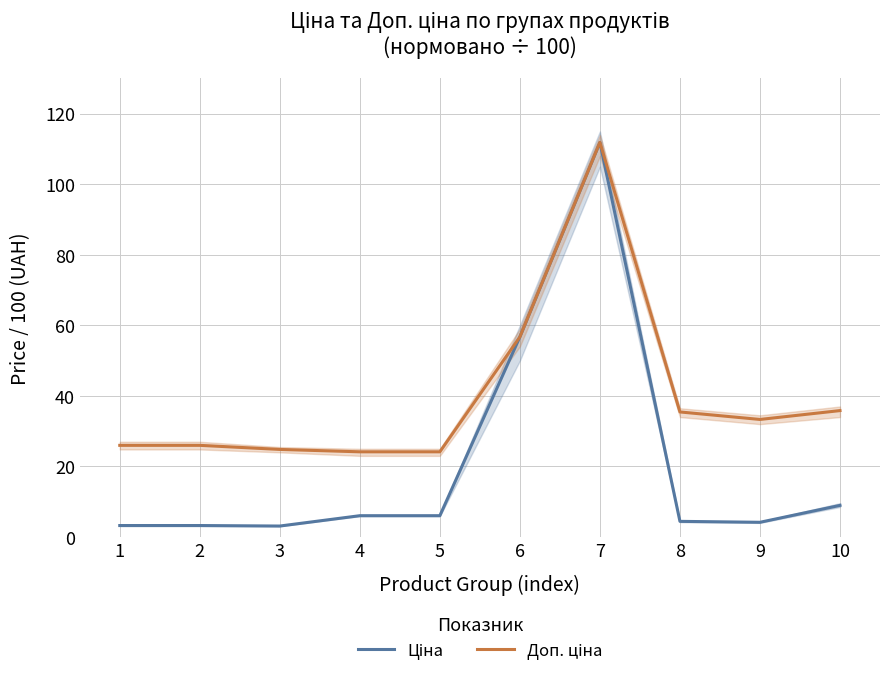

List the series in order of their peak value, lowest first.

Ціна, Доп. ціна